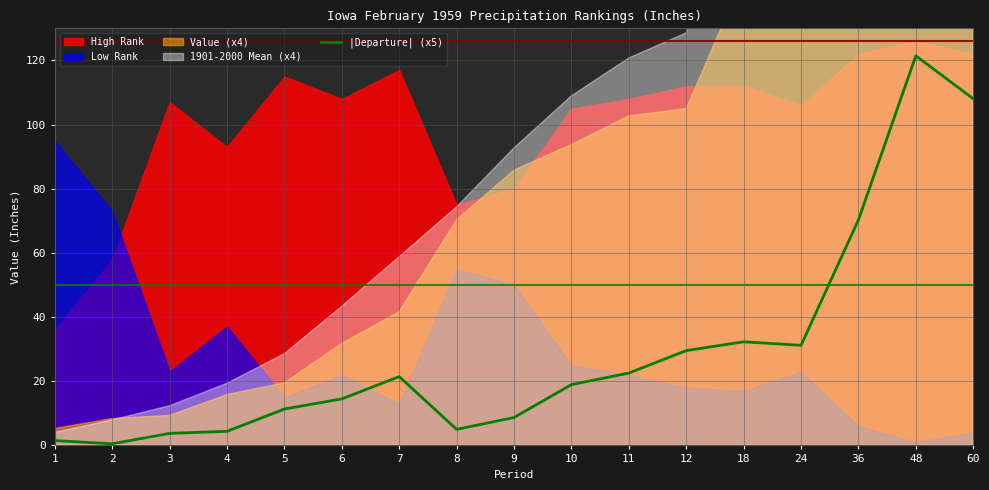

How many data points are above 18?

9